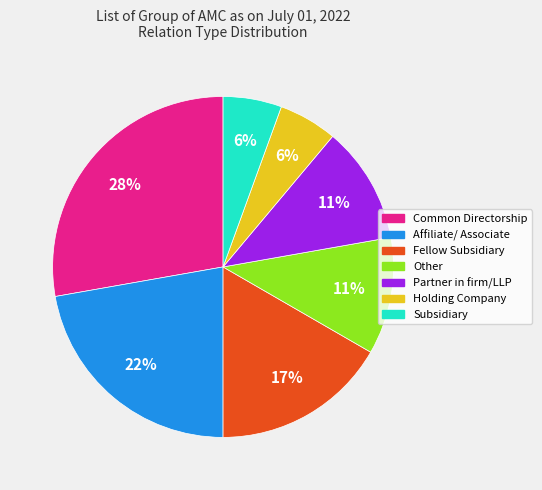

Between Partner in firm/LLP and Affiliate/ Associate, which is larger?

Affiliate/ Associate